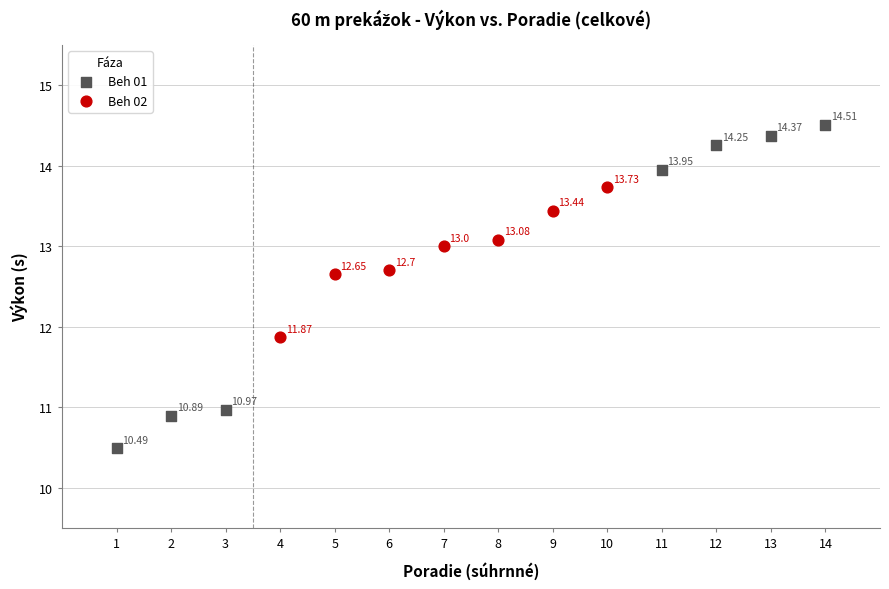

Which series reaches the maximum Y coordinate?

Beh 01